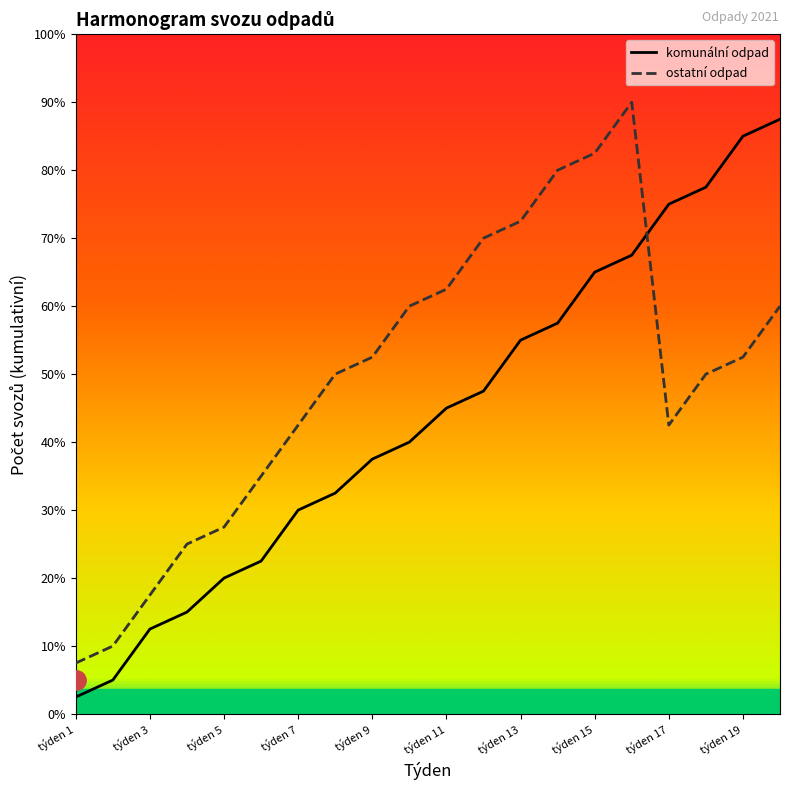

How many interior local valleys does the ostatní odpad series have?

1